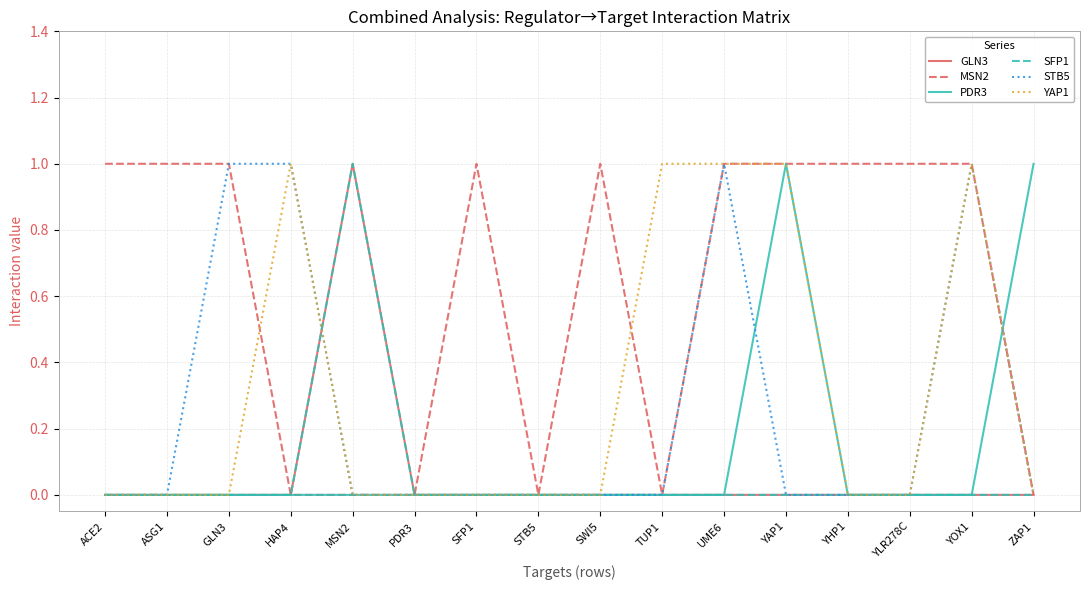

Does the chart have visible grid lines?

Yes